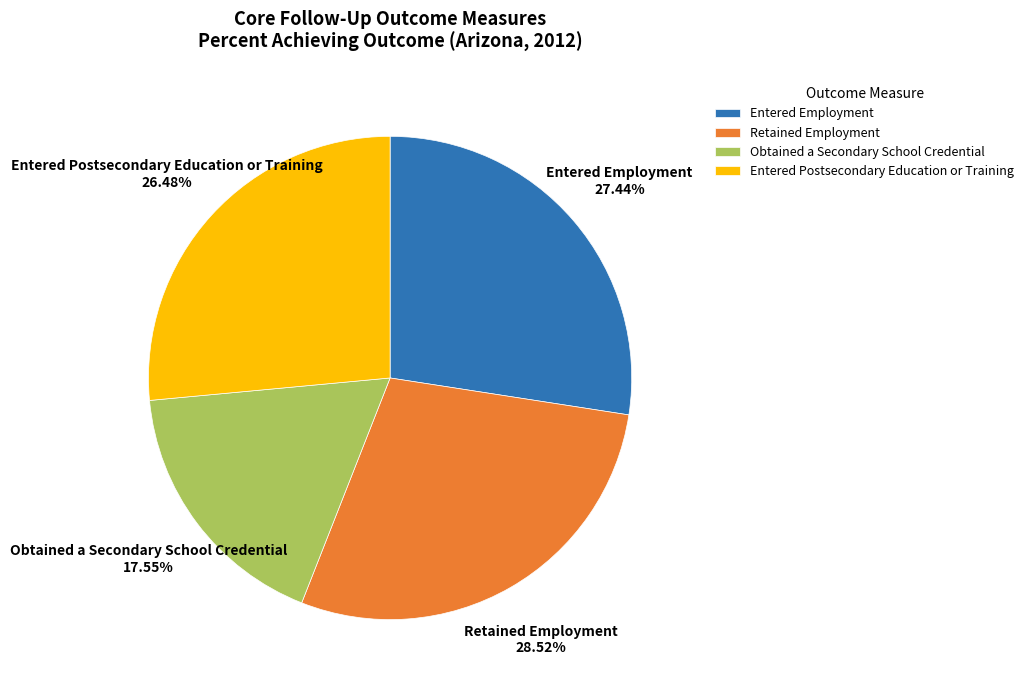

The Entered Postsecondary Education or Training slice represents 26% of the pie. True or false?

True